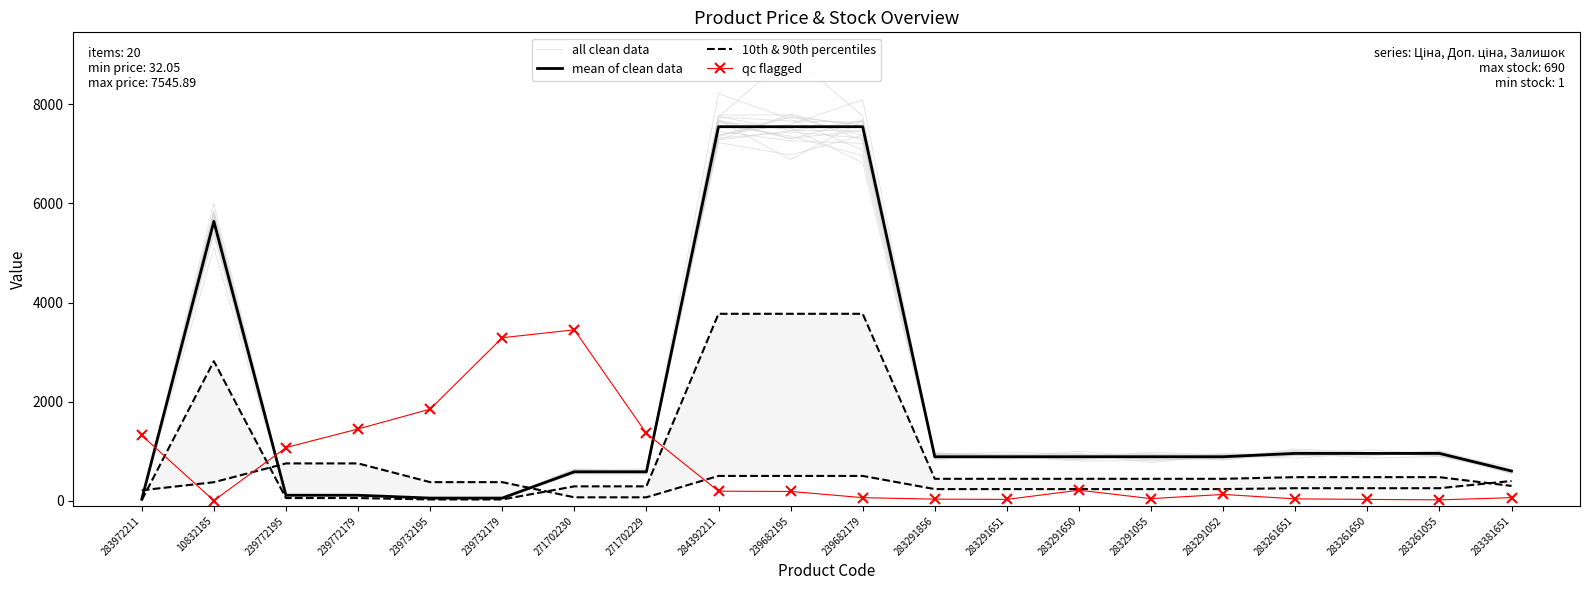

What is the sum of all qc flagged values?

14860.0